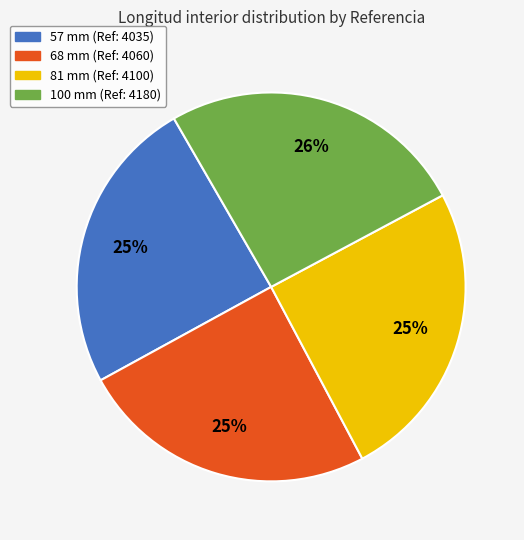

To the nearest percent, what is the difference between the largest and smallest slice percentages?

1%